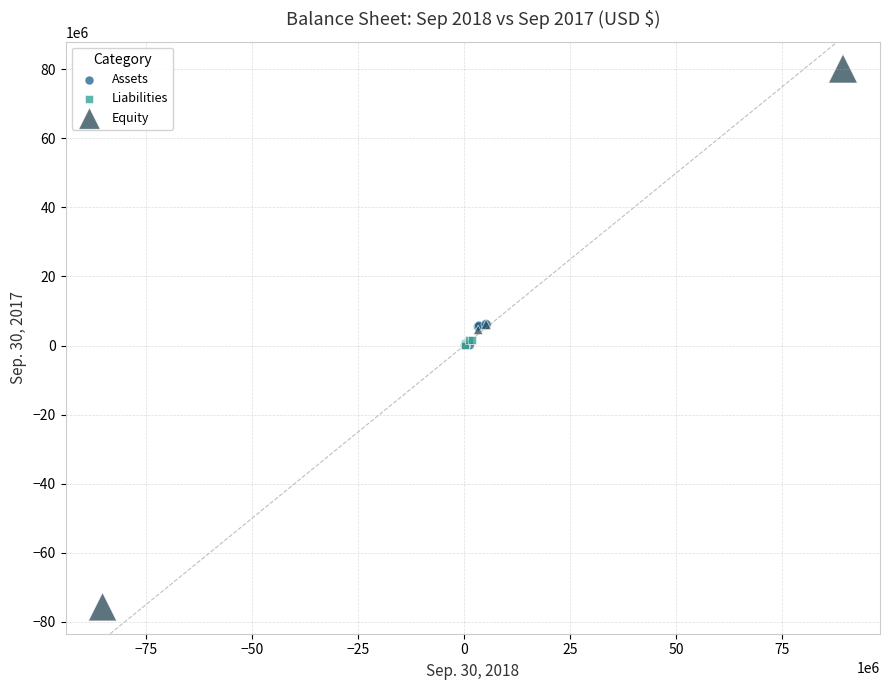

Which series has the largest Y range (max minus min)?

Equity